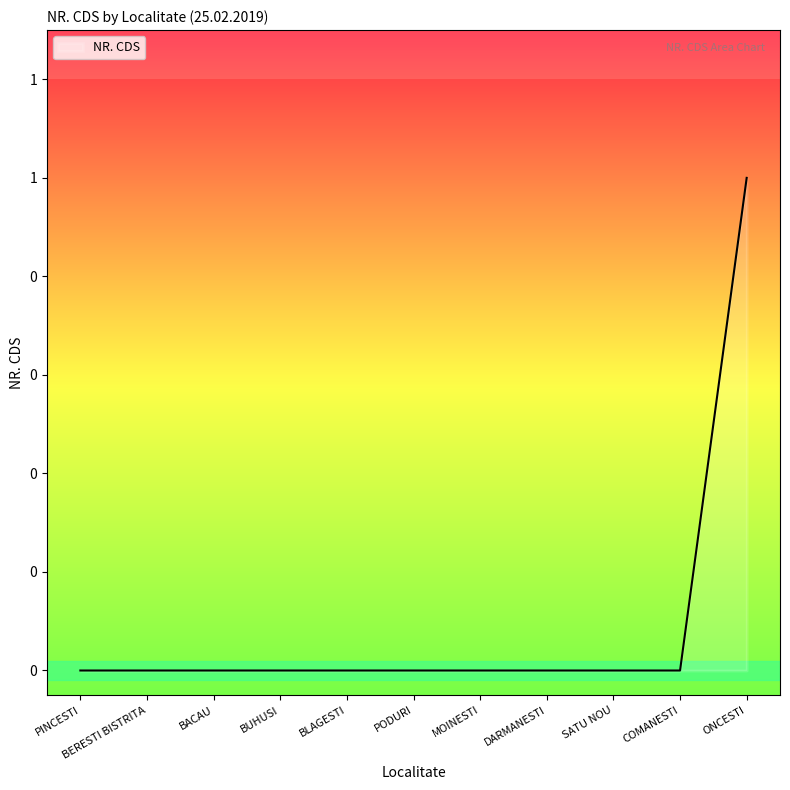

What position from the right is BUHUSI?

8